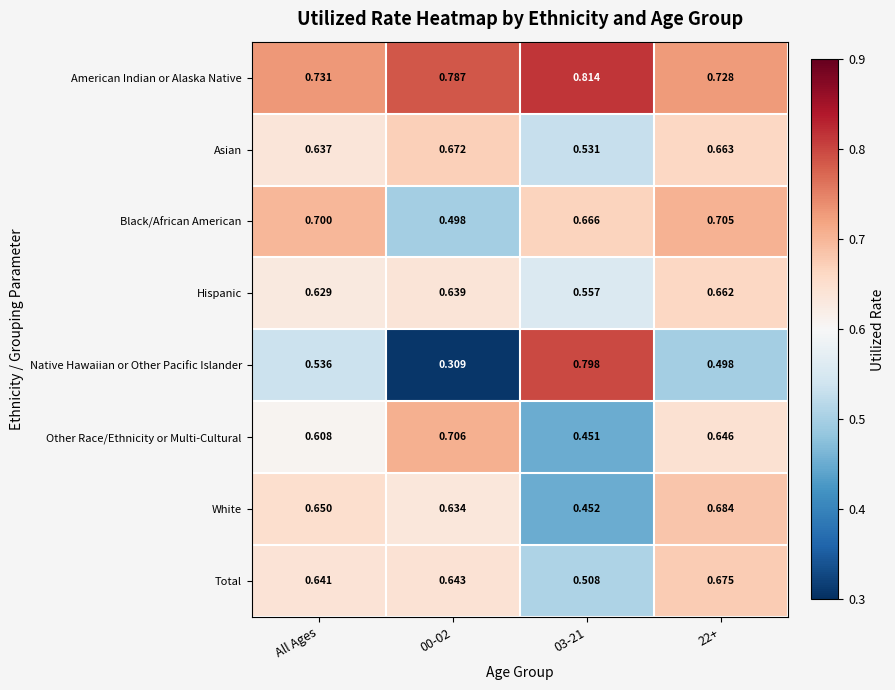

Is the value of Native Hawaiian or Other Pacific Islander at 03-21 greater than the value of Asian at 03-21?

Yes